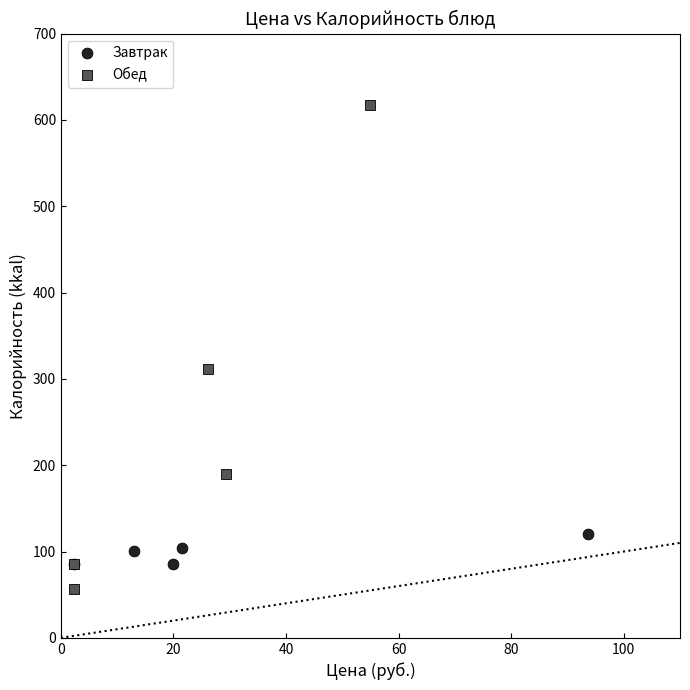

Which series has the widest spread of Y values?

Обед